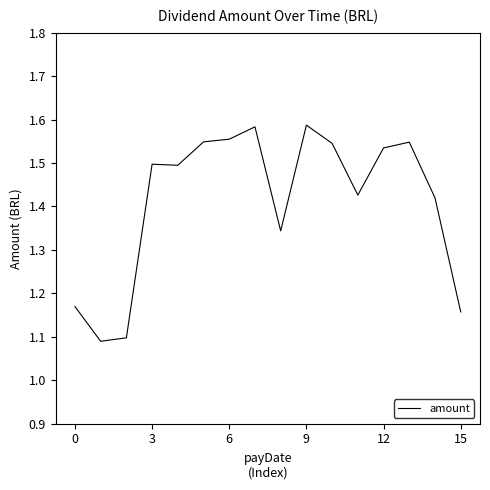

What is the sum of all values?

22.6